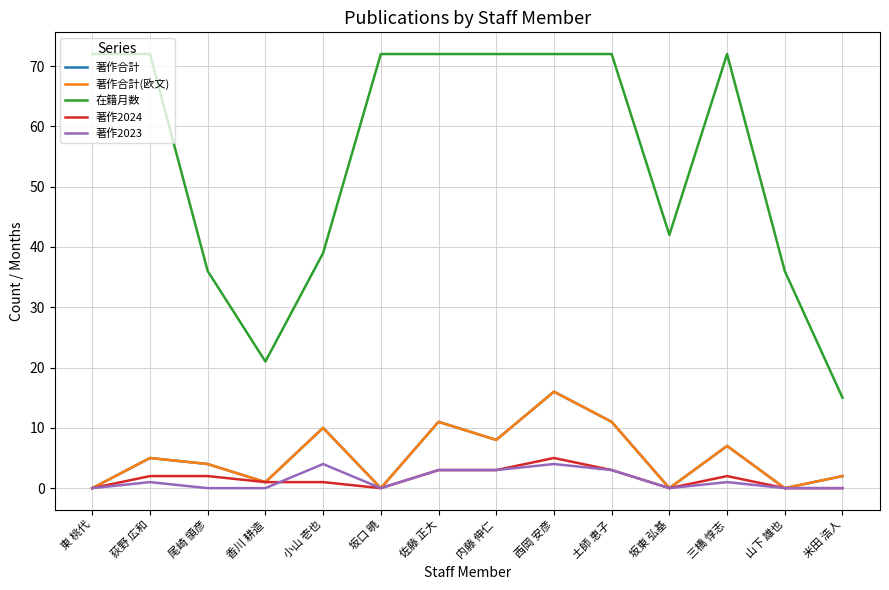

Read the 著作2023 value at 佐藤 正大.

3